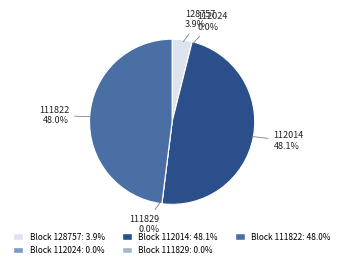

Does 112014 represent more than half of the total?

No